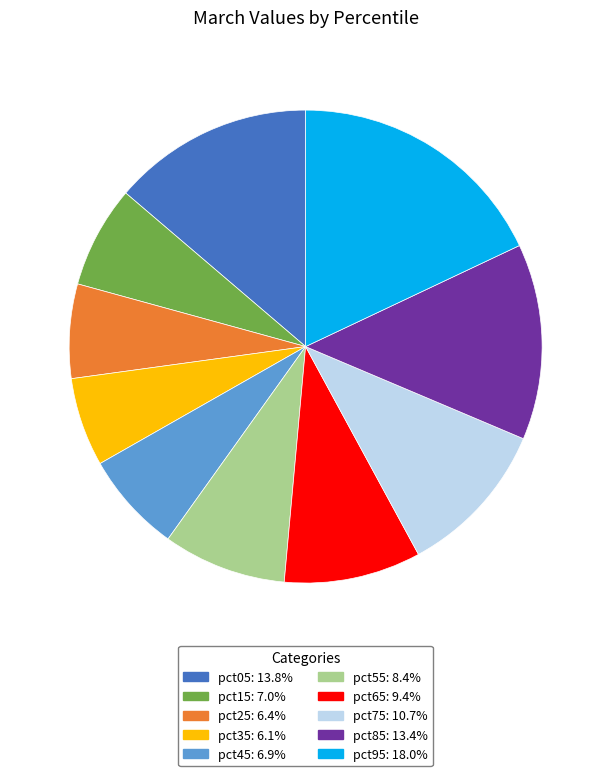

Is the sum of pct55 and pct85 greater than half?

No